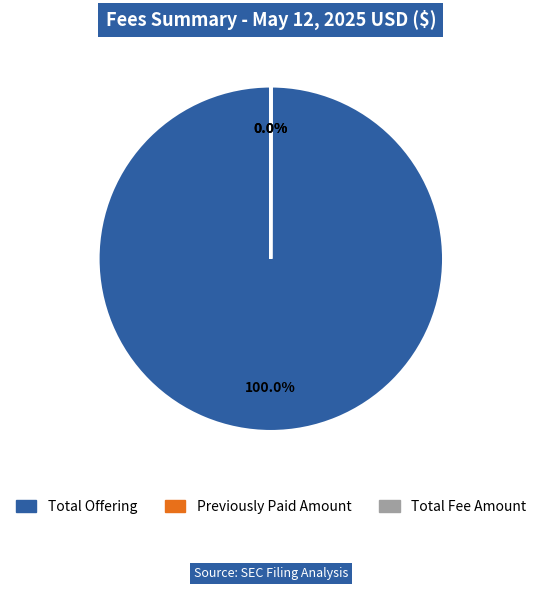

Which category has the biggest portion of the pie?

Total Offering